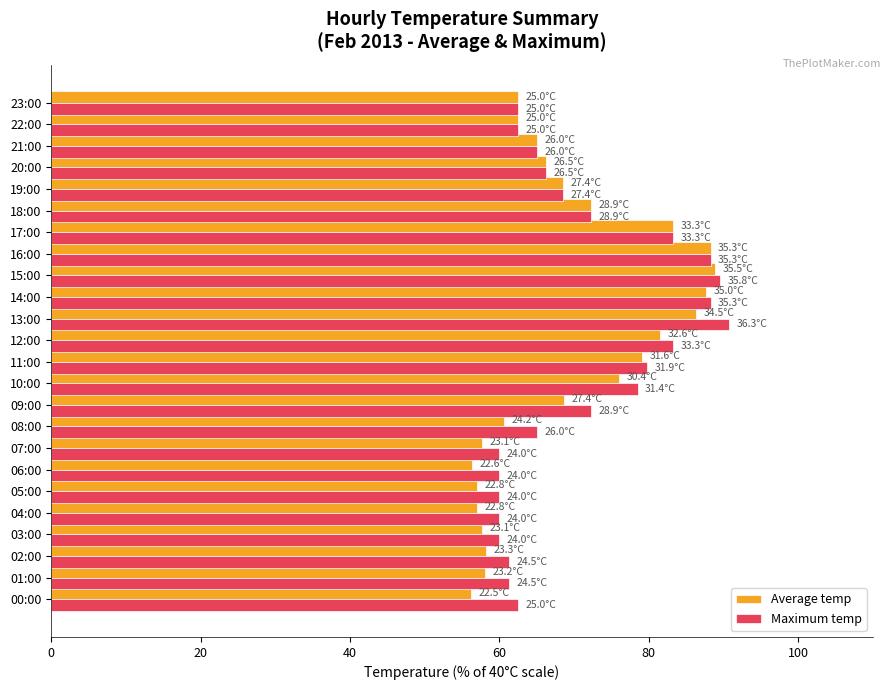

List the series in order of their peak value, highest first.

Maximum temp, Average temp